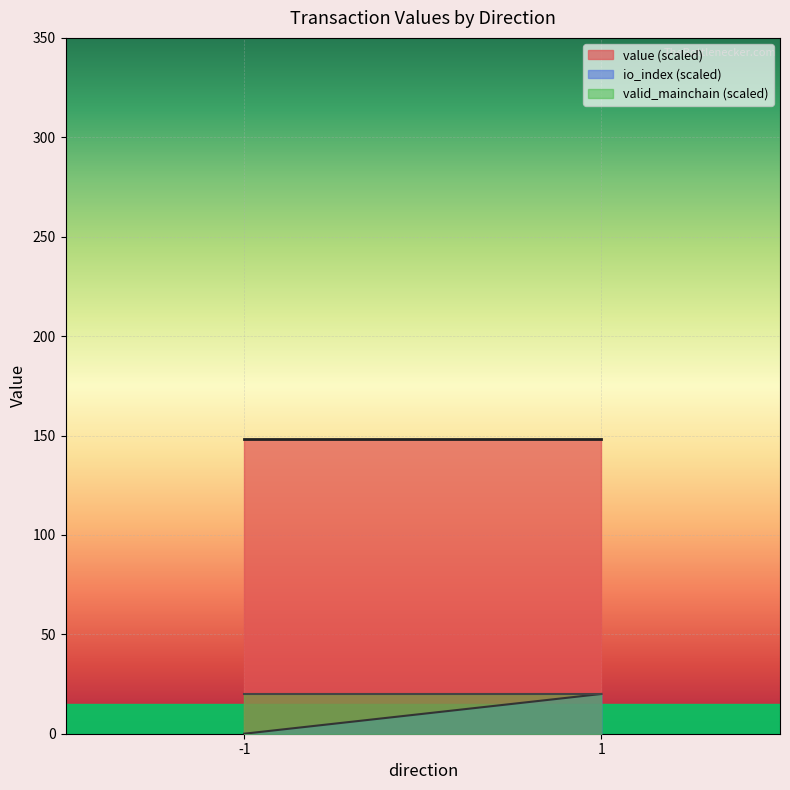

What is the total value across all series at 1?

188.0